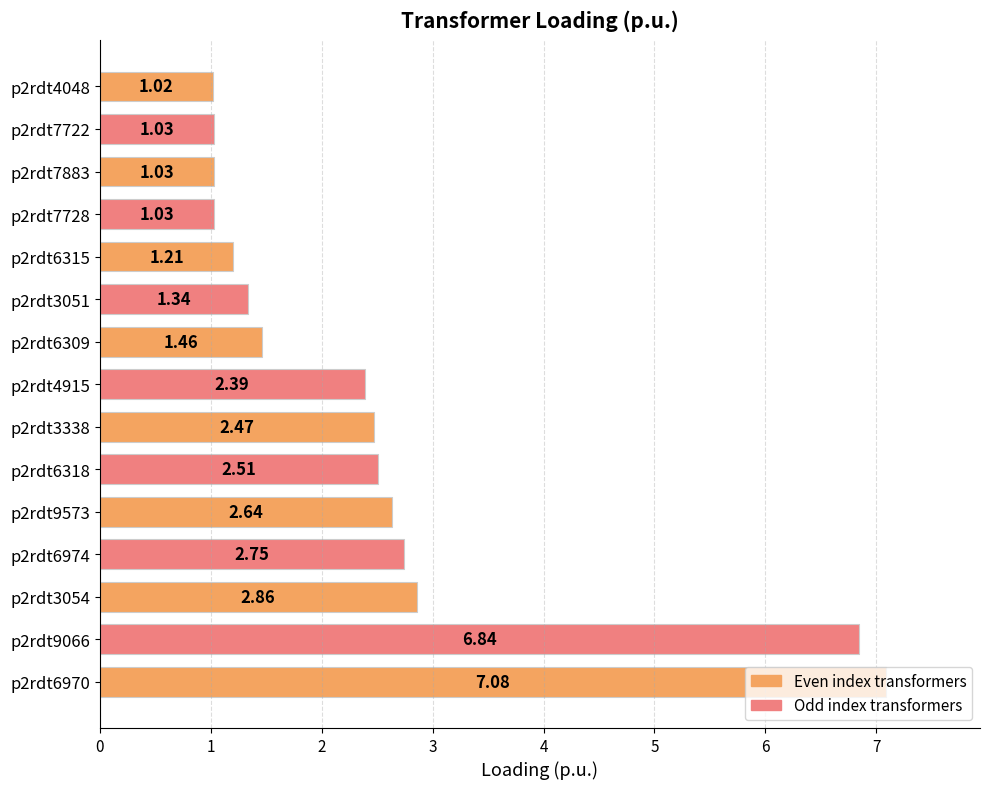

What is the sum of the values at p2rdt6974 and p2rdt6309?

4.2